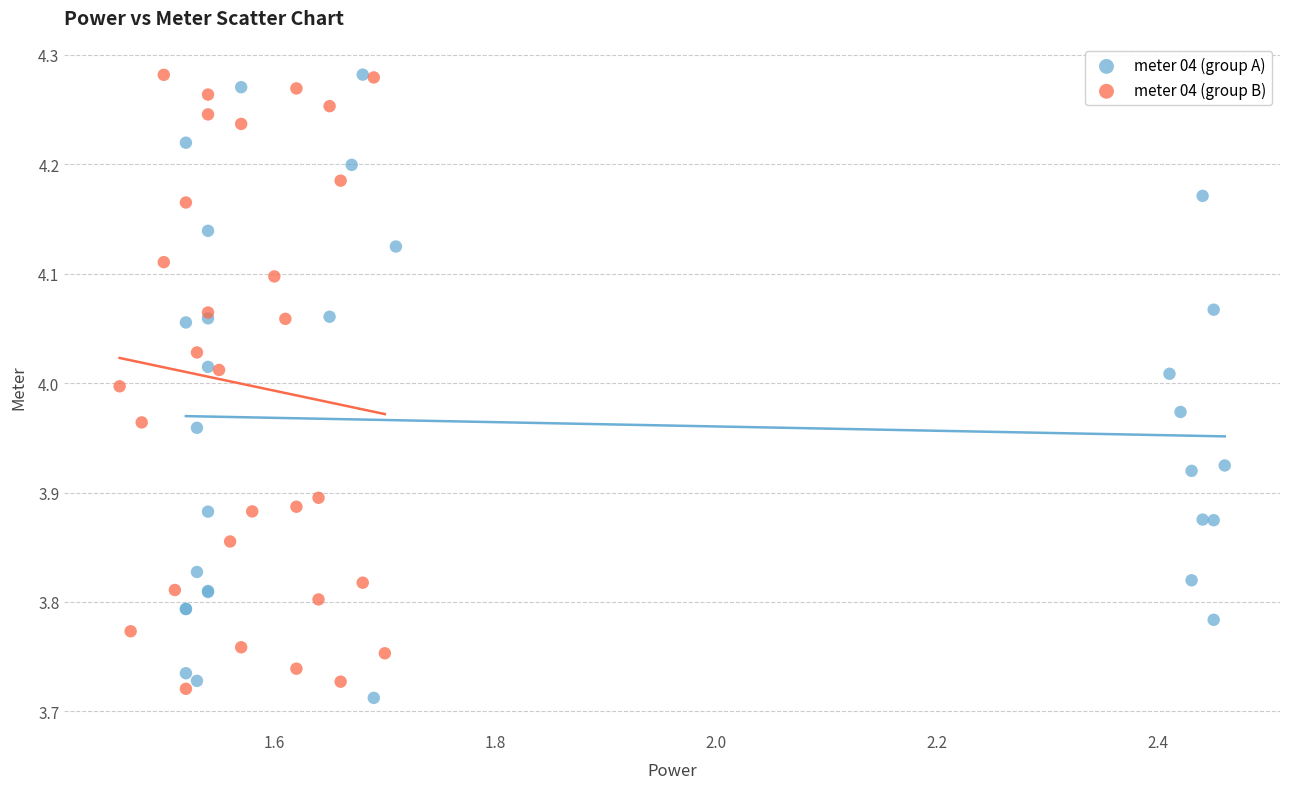

Which series has the largest Y range (max minus min)?

meter 04 (group A)